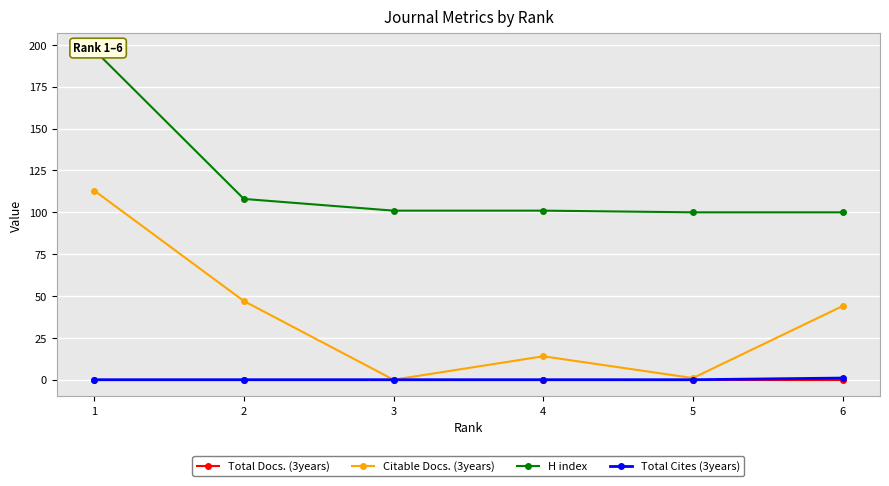

Reading right to left, extract all data points from this chart.

Total Docs. (3years): 6=0	5=0	4=0	3=0	2=0	1=0
Citable Docs. (3years): 6=44	5=1	4=14	3=0	2=47	1=113
H index: 6=100	5=100	4=101	3=101	2=108	1=197
Total Cites (3years): 6=1	5=0	4=0	3=0	2=0	1=0